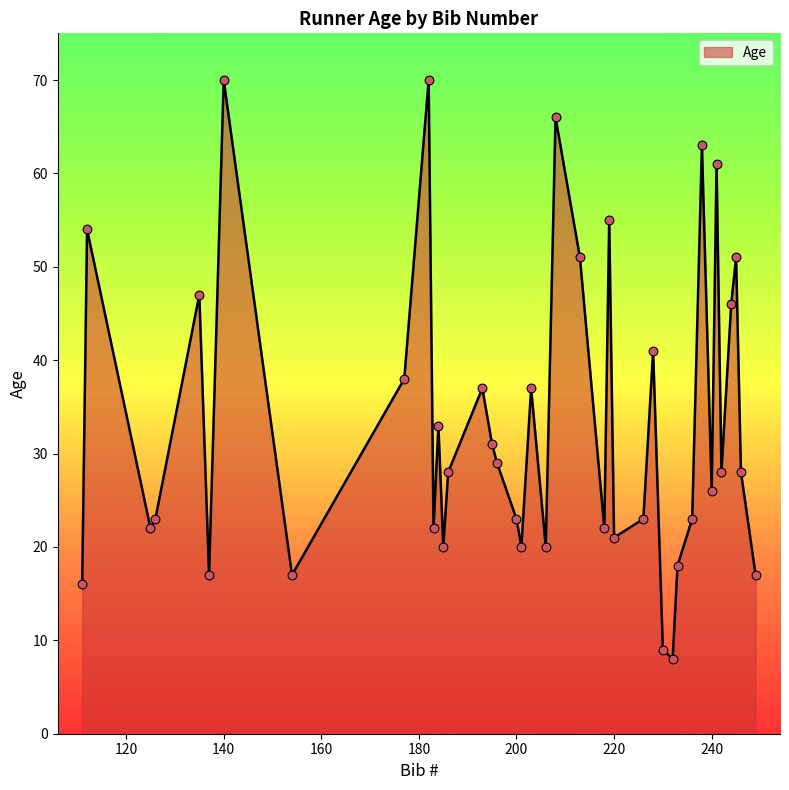

What is the smallest value displayed?

8